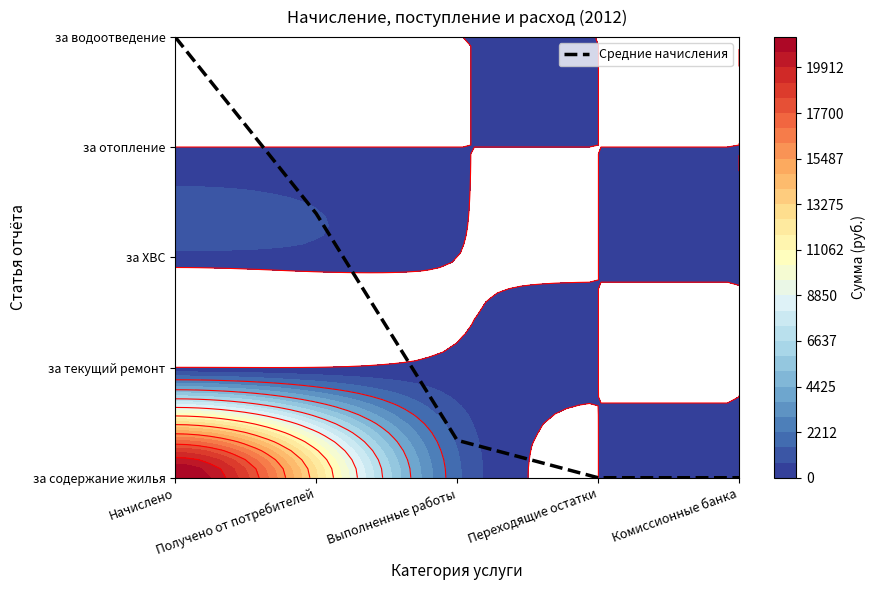

Which label corresponds to the largest value in the chart?

Начислено